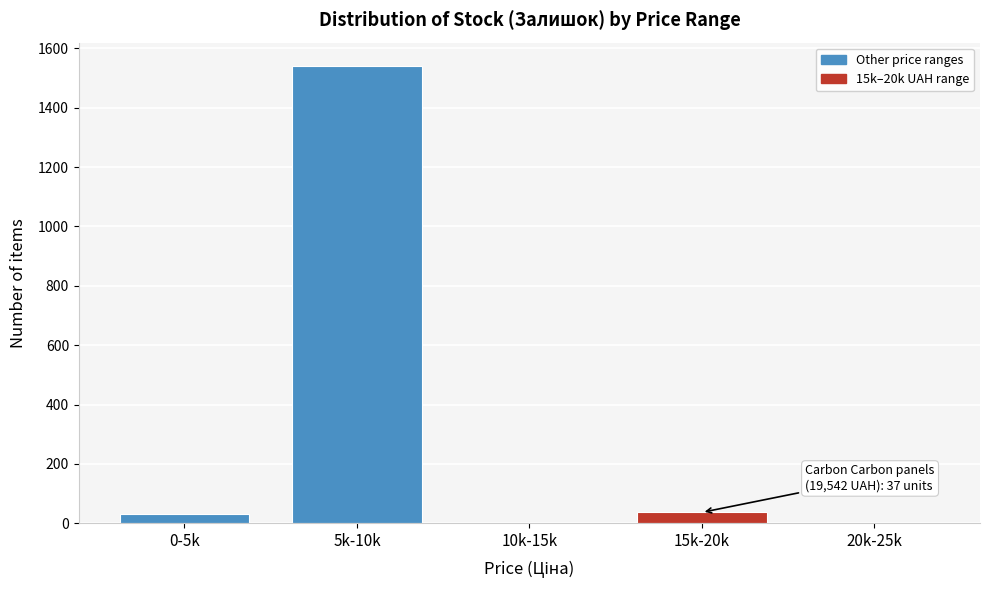

What is the maximum value shown in the chart?

1542